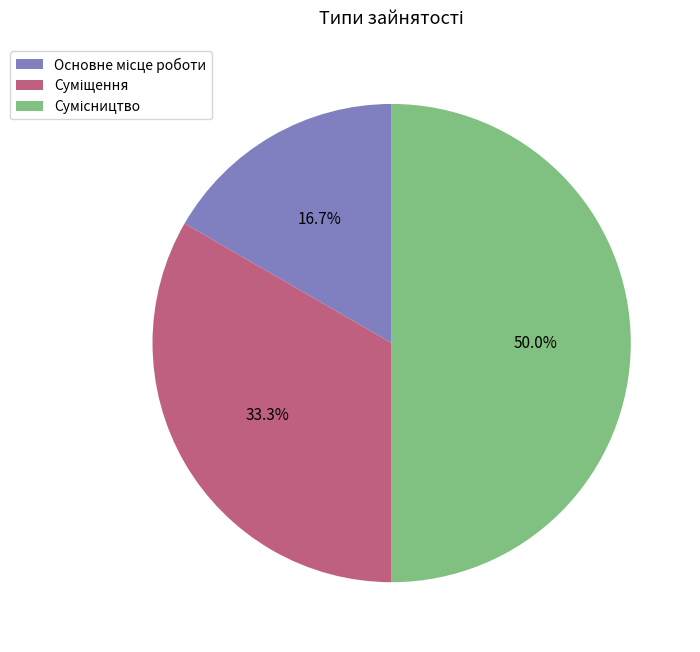

To the nearest percent, what is the difference between the largest and smallest slice percentages?

33%